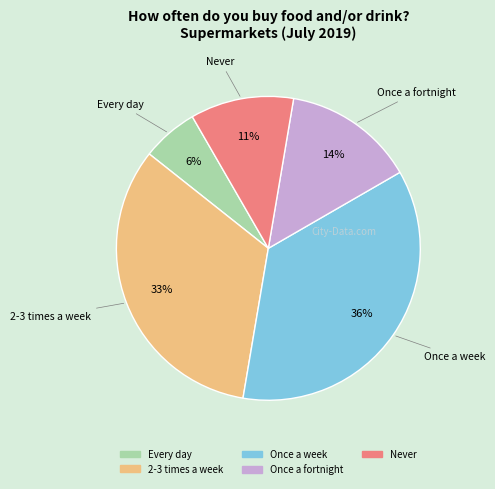

To the nearest percent, what portion does 2-3 times a week represent?

33%